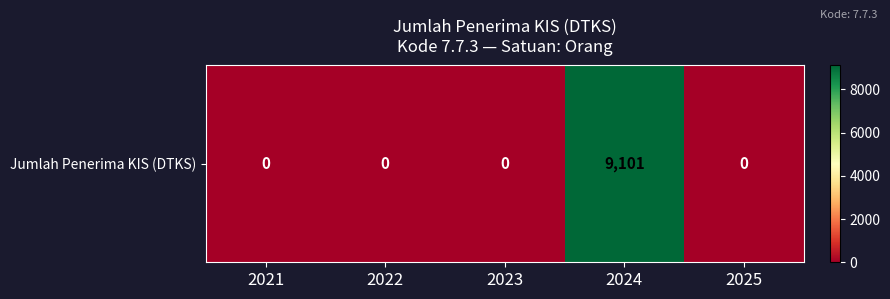

Reading right to left, list all the values displayed in this chart.

2025=0	2024=9101	2023=0	2022=0	2021=0